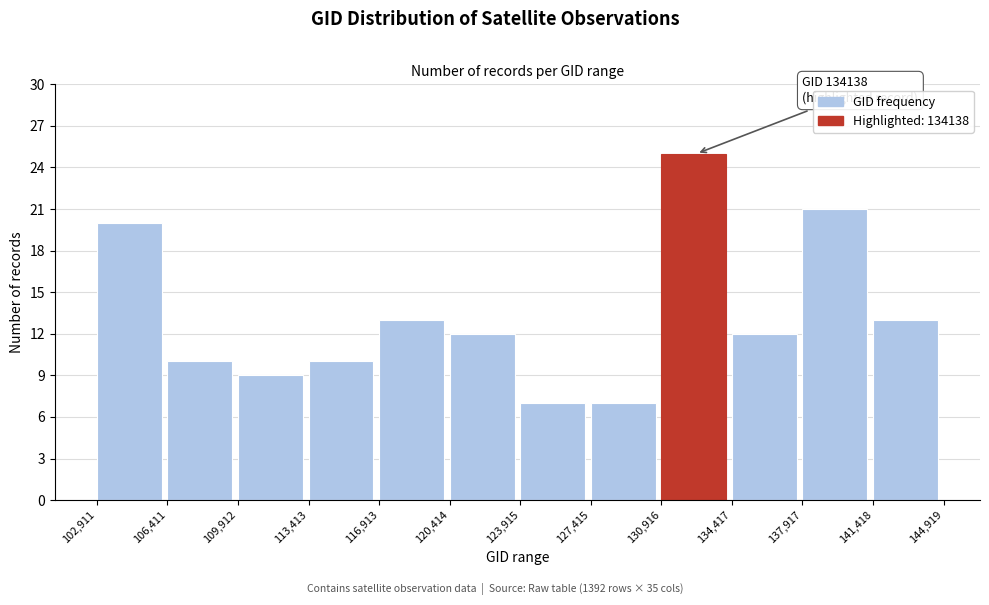

Which range on the x-axis has the tallest bar?

130,916 to 134,417